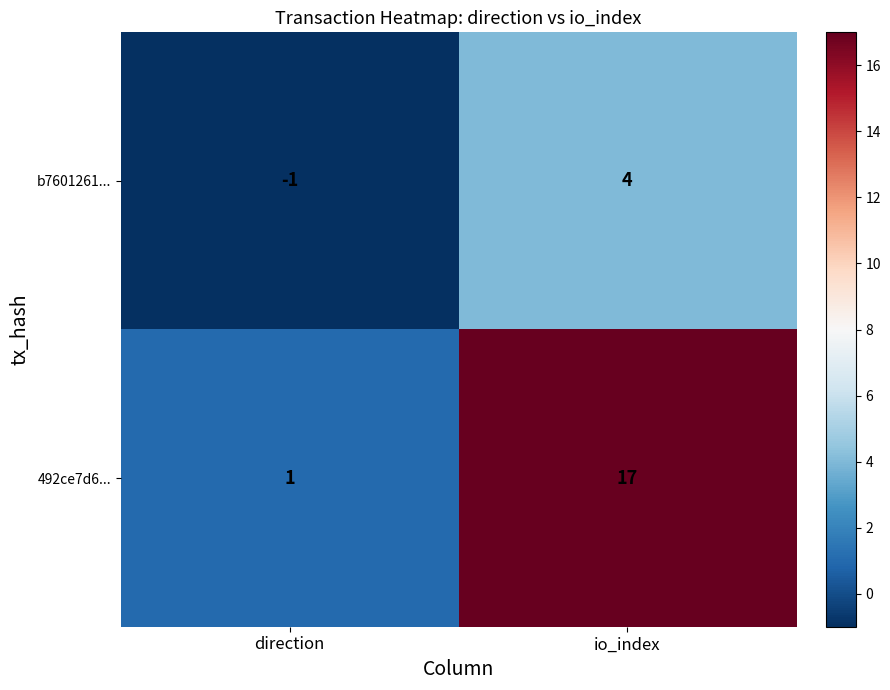

What is the difference between the maximum and minimum values in the 492ce7d6... series?

16